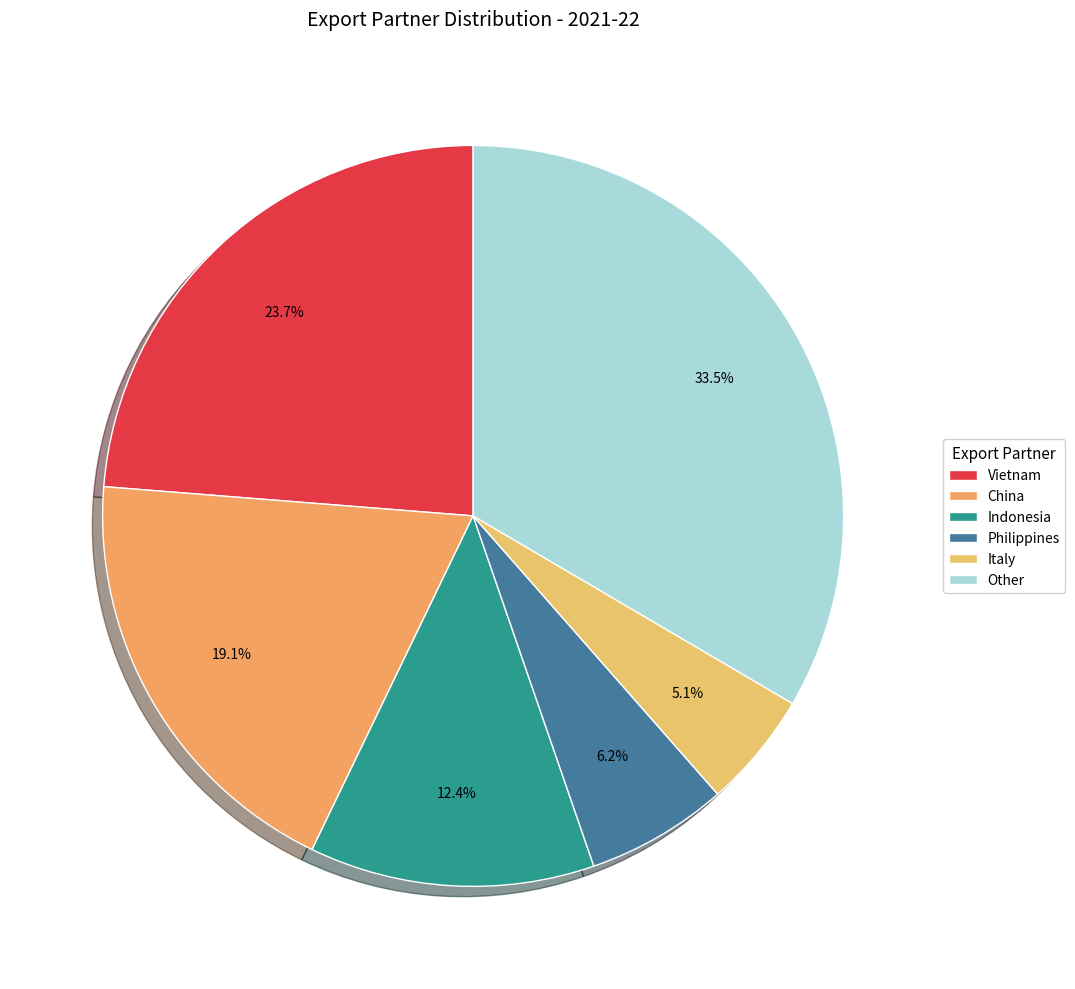

To the nearest percent, what portion does Other represent?

33%